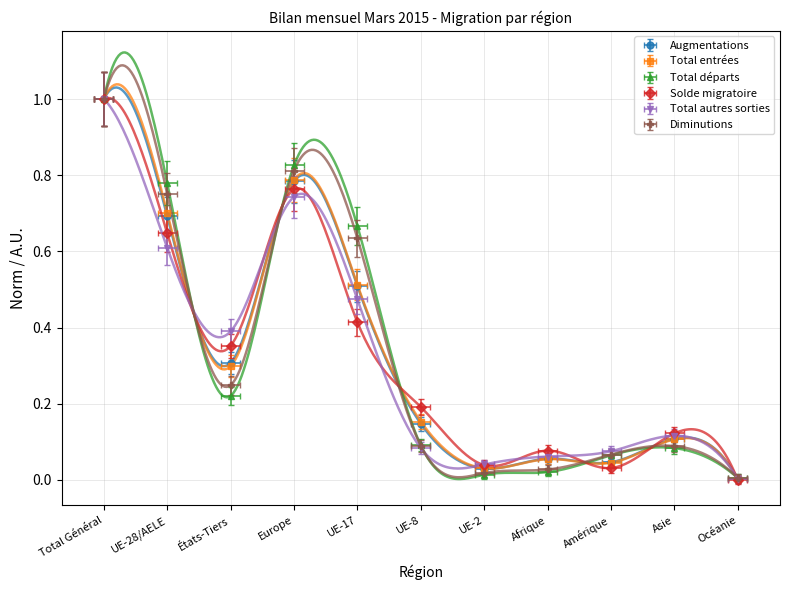

At how many categories does at least one series exceed 0?

11